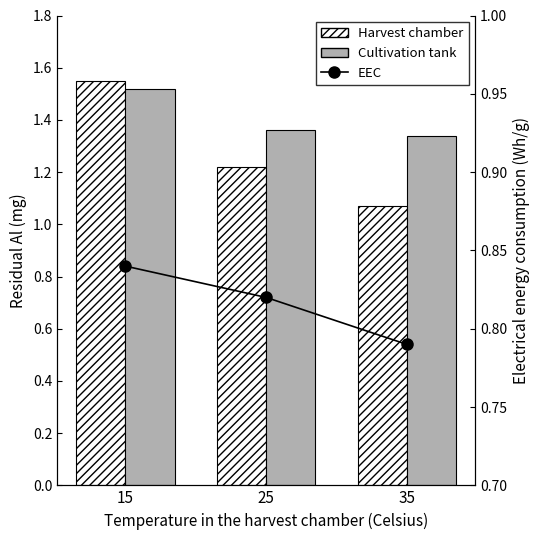

Between 25 and 35, which series saw the biggest shift?

Harvest chamber